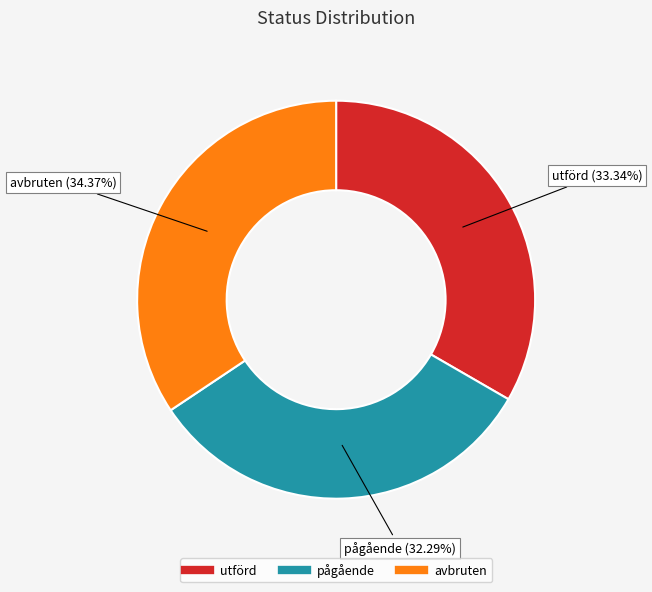

Which category has the smallest portion of the pie?

pågående